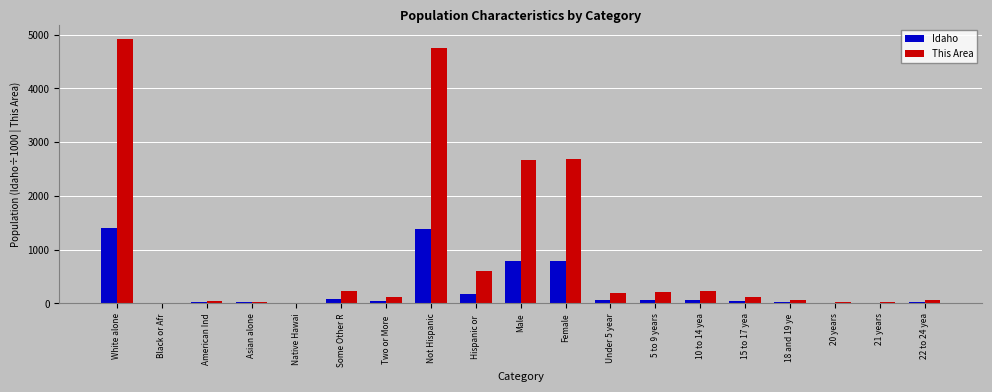

Which series has the largest range (max minus min)?

This Area